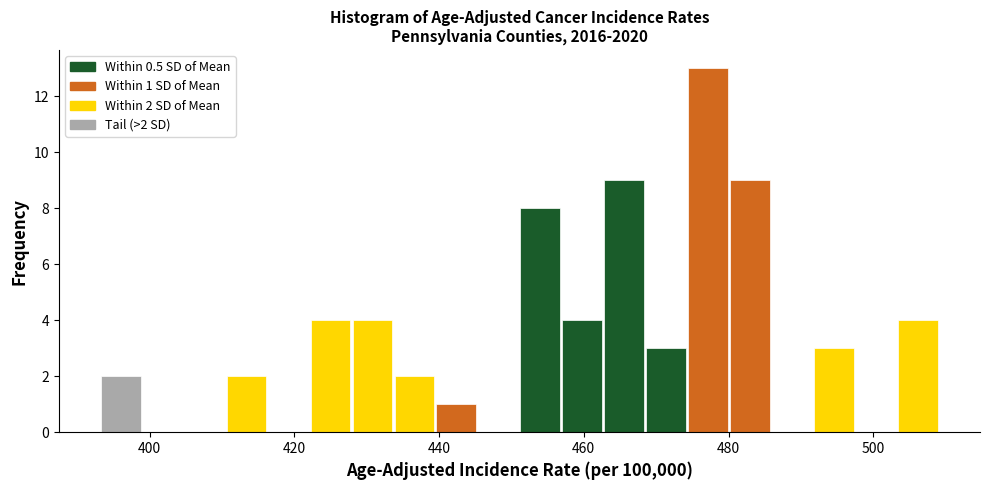

Around what value on the x-axis is the tallest bar? Give the approximate position of its centre, as read against the axis.

478